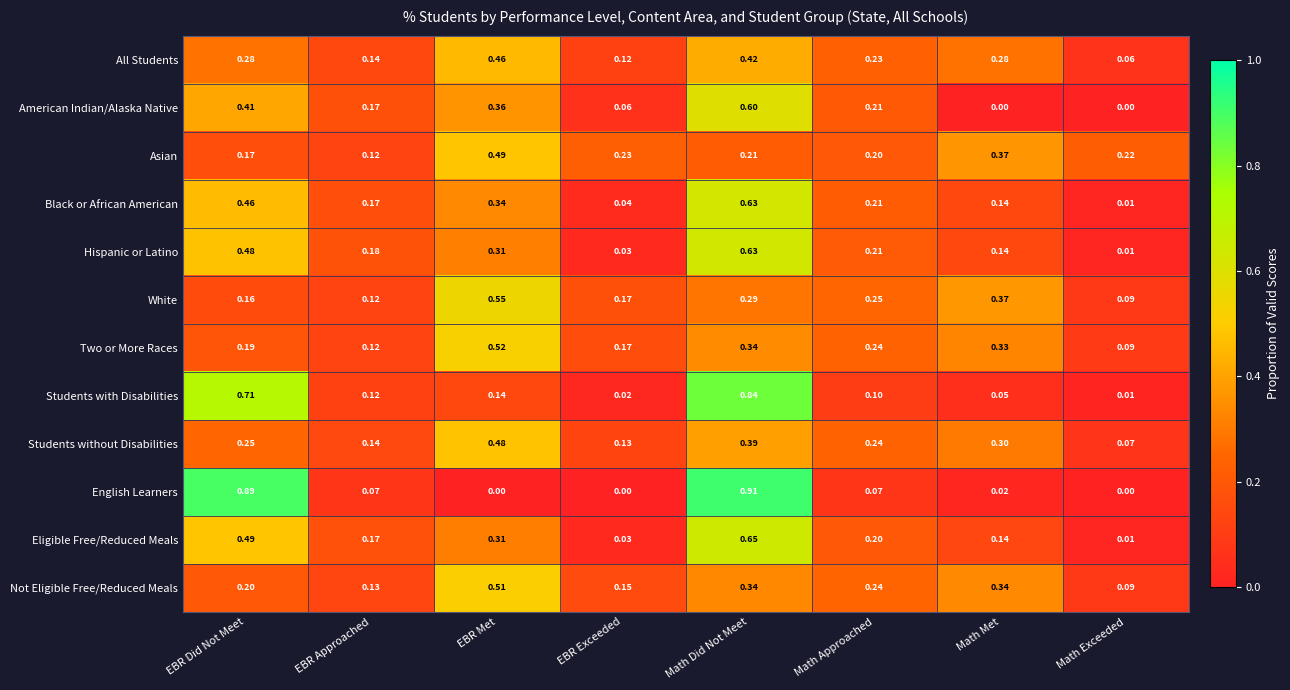

At how many categories does at least one series exceed 0?

8